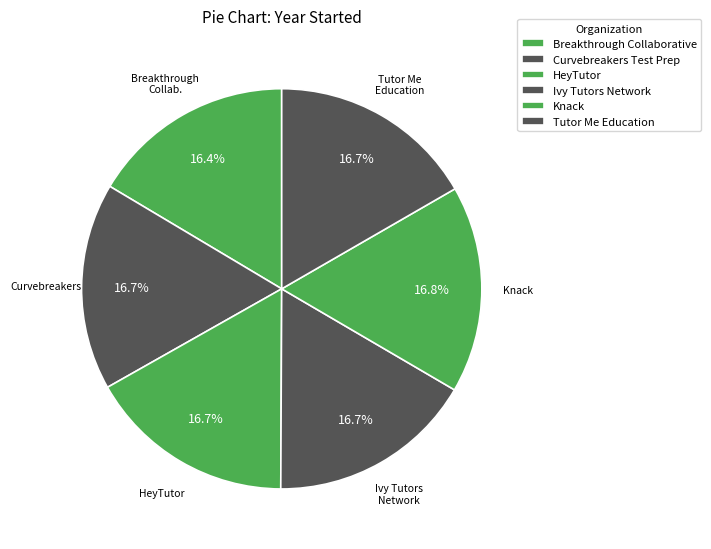

Is there a majority slice in this chart?

No